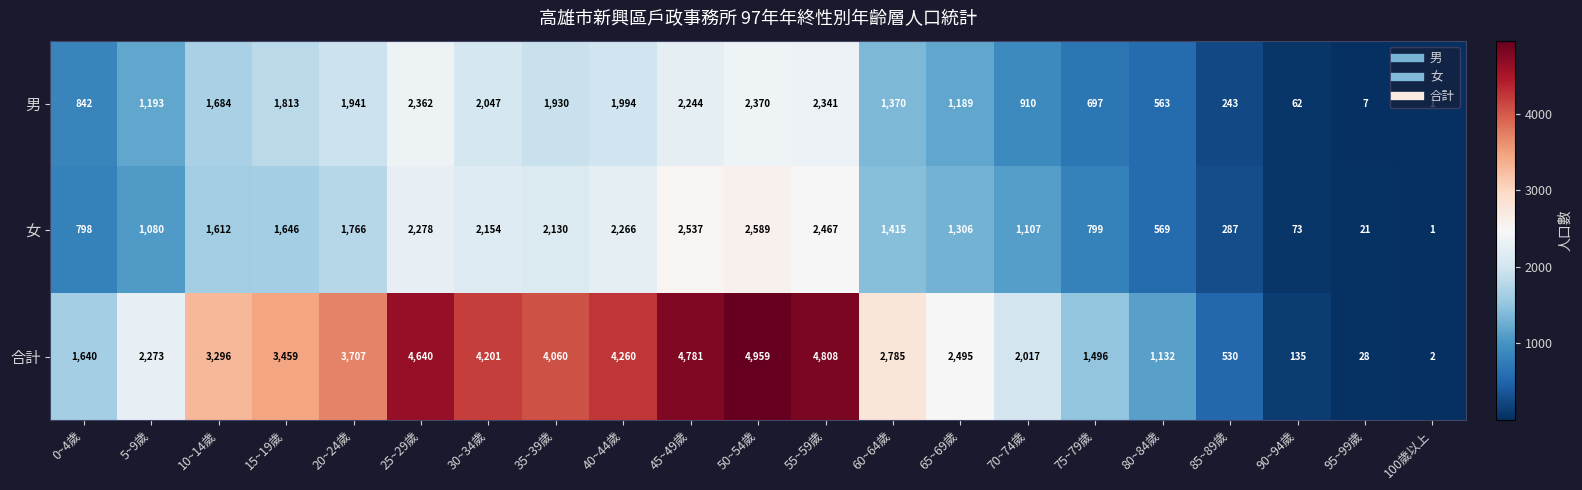

The 合計 series shows 1640 at 0~4歲. True or false?

True